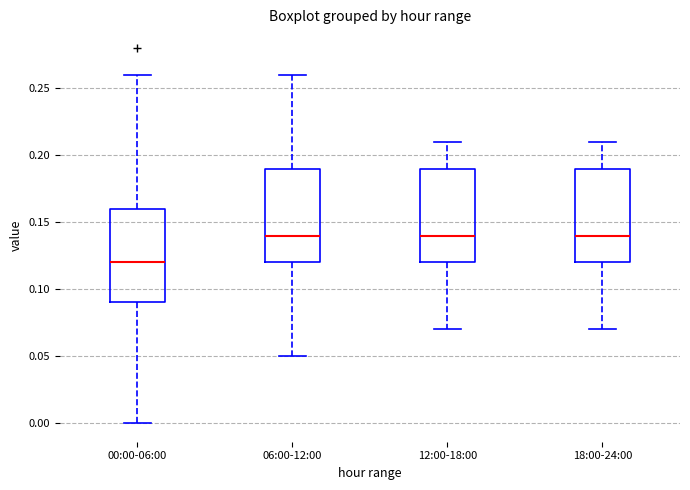

Reading left to right, transcribe this box plot: for each box, give where its median line is, the range the box spans, and where its two whiskers end, as read against the y-axis. The values are not printed on the chart, so give them approximately, as read against the axis.

00:00-06:00: median 0.12, box 0.09 to 0.16, whiskers 0.00 to 0.26
06:00-12:00: median 0.14, box 0.12 to 0.19, whiskers 0.05 to 0.26
12:00-18:00: median 0.14, box 0.12 to 0.19, whiskers 0.07 to 0.21
18:00-24:00: median 0.14, box 0.12 to 0.19, whiskers 0.07 to 0.21